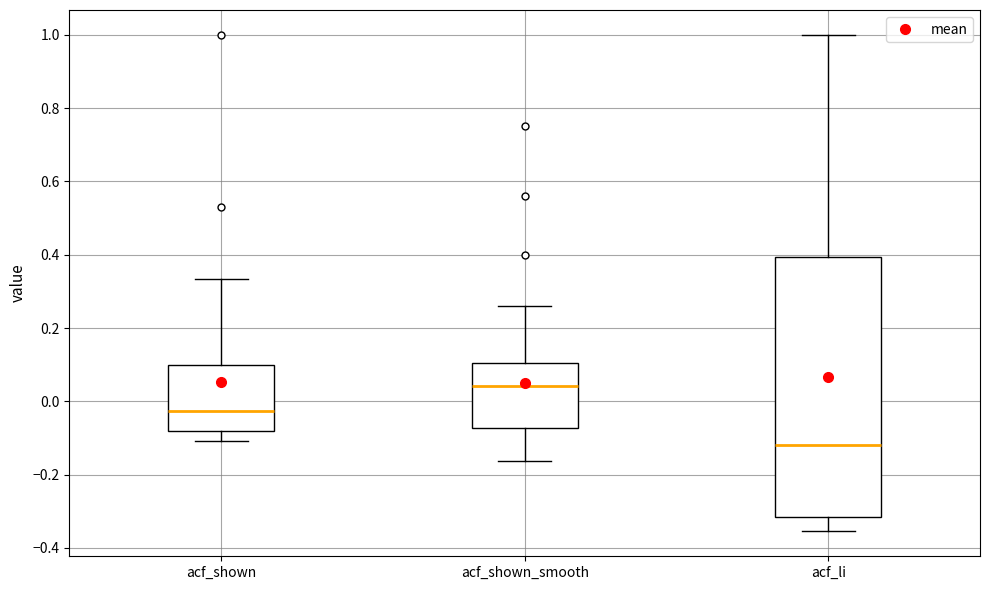

Reading left to right, transcribe this box plot: for each box, give where its median line is, the range the box spans, and where its two whiskers end, as read against the y-axis. The values are not printed on the chart, so give them approximately, as read against the axis.

acf_shown: median -0.02, box -0.08 to 0.10, whiskers -0.10 to 0.34
acf_shown_smooth: median 0.04, box -0.08 to 0.10, whiskers -0.16 to 0.26
acf_li: median -0.12, box -0.32 to 0.40, whiskers -0.36 to 1.00